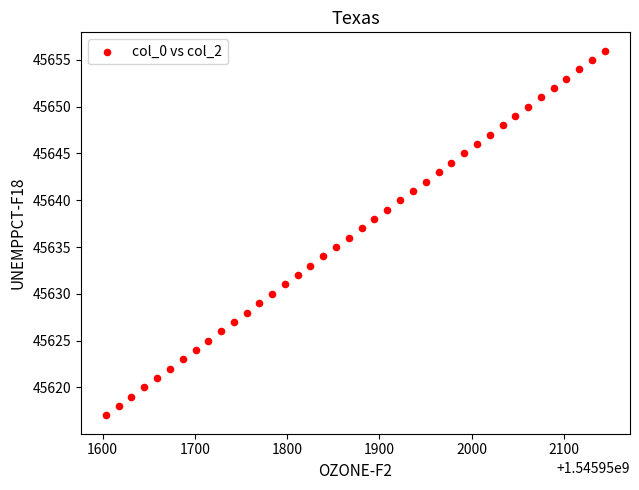

What is the range of Y values (max minus min)?

39